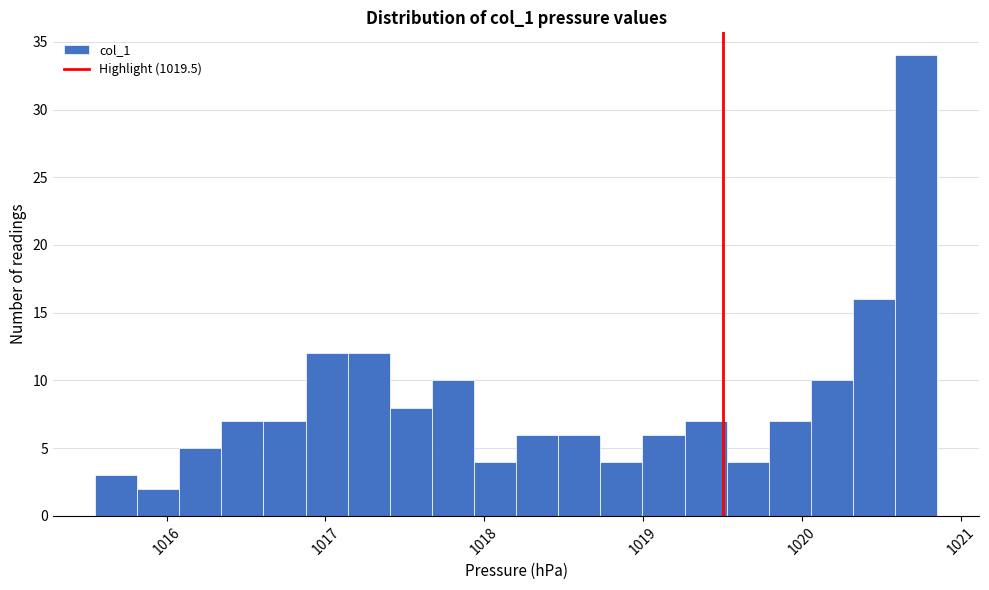

Read against the x-axis, roughly where is the centre of the tallest bar?

1020.7